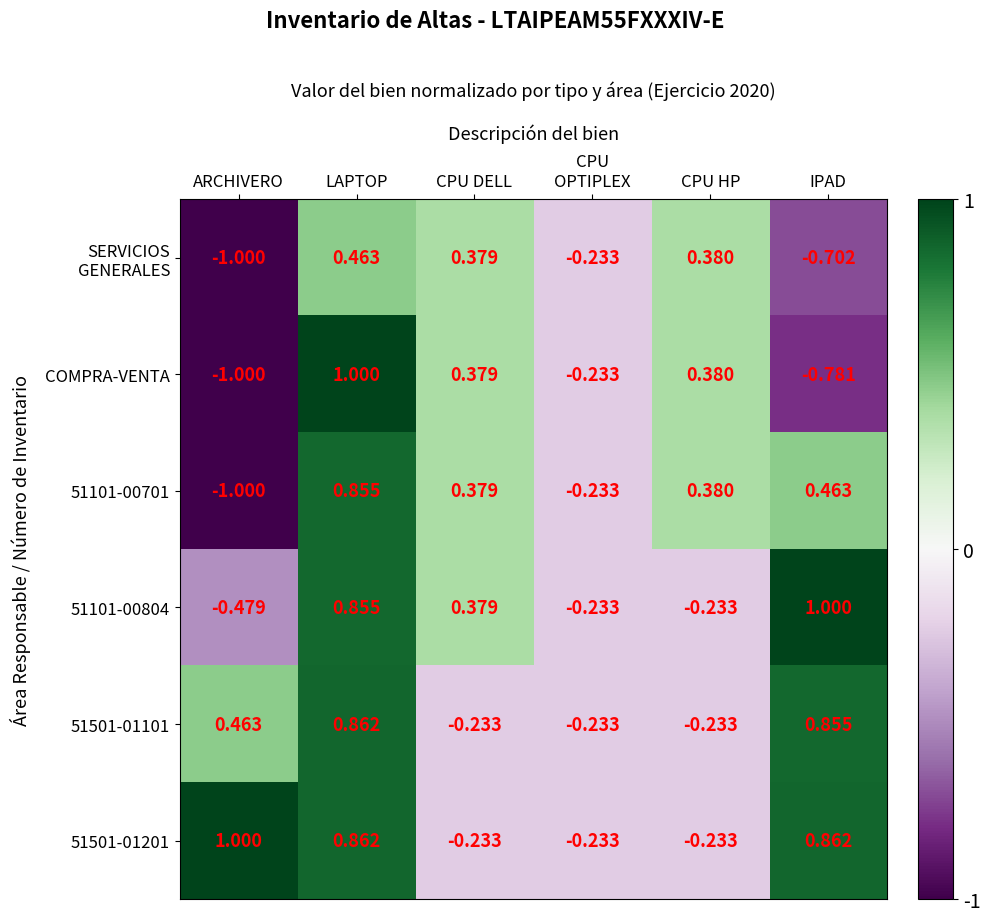

Is the value of 51501-01201 at CPU DELL greater than the value of COMPRA-VENTA at ARCHIVERO?

Yes